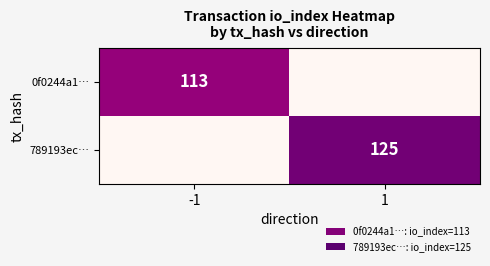

What is the difference between the highest and lowest values at -1?

113